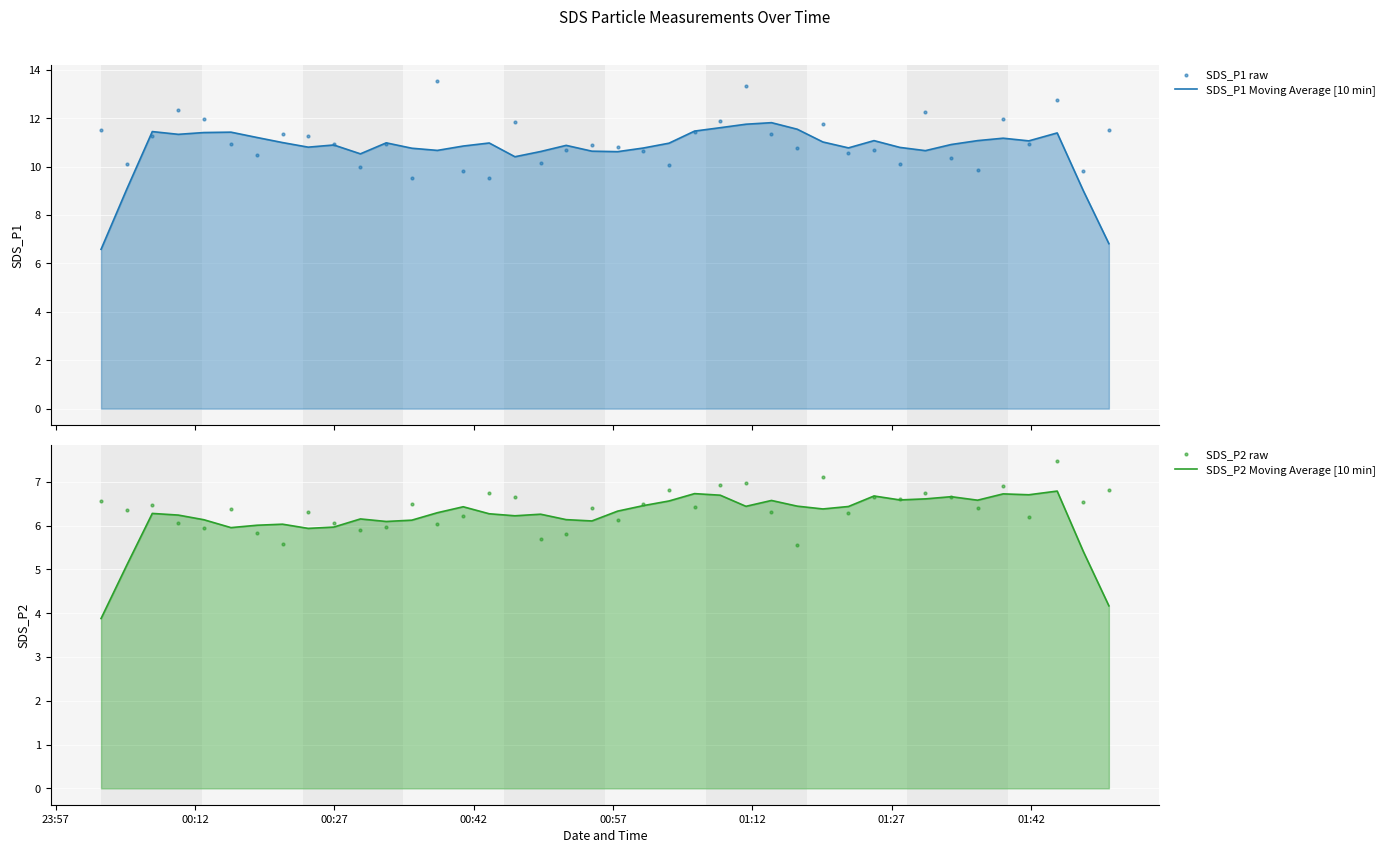

Which series contains the lowest Y value?

SDS_P2 Moving Average [10 min]